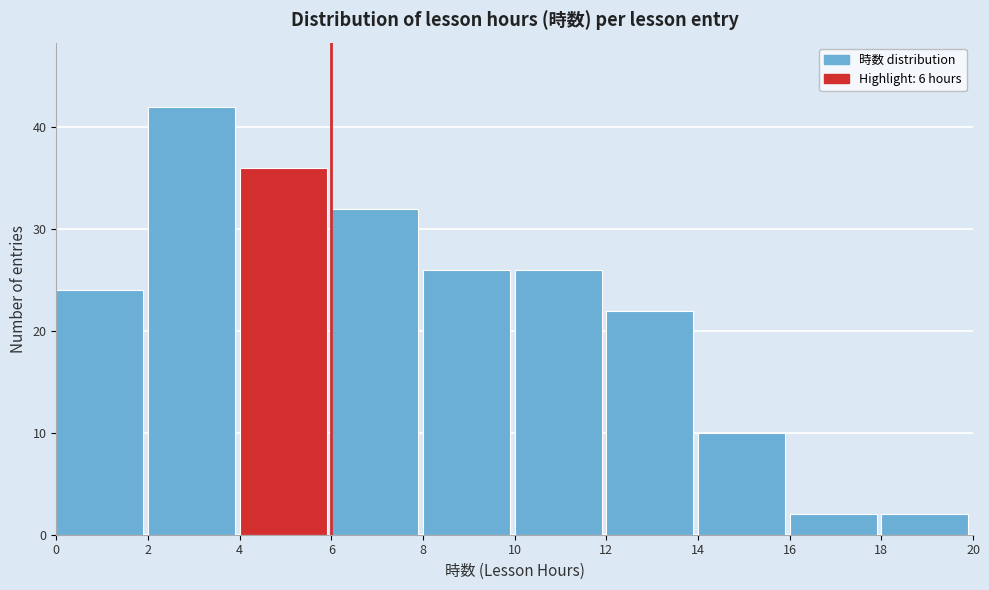

Reading left to right, transcribe this chart: for each bar, give the range it covers on the x-axis and its height. The values are not printed on the chart, so give them approximately, as read against the axis.

0 to 2: 24
2 to 4: 42
4 to 6: 36
6 to 8: 32
8 to 10: 26
10 to 12: 26
12 to 14: 22
14 to 16: 10
16 to 18: 2
18 to 20: 2